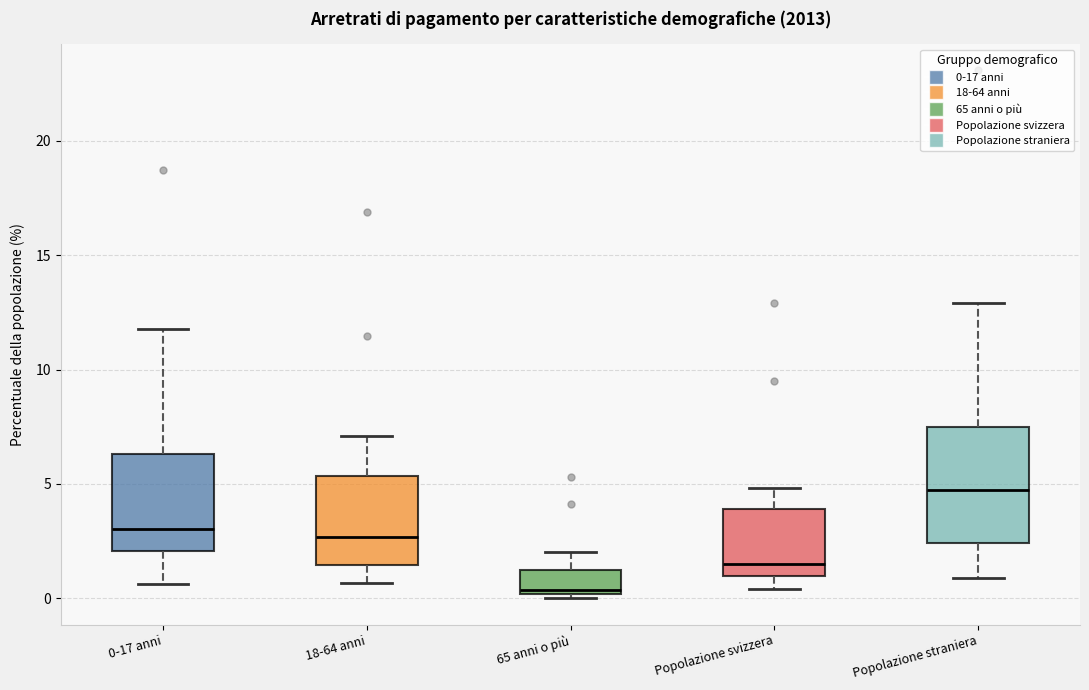

Which box has the lowest median line?

65 anni o più